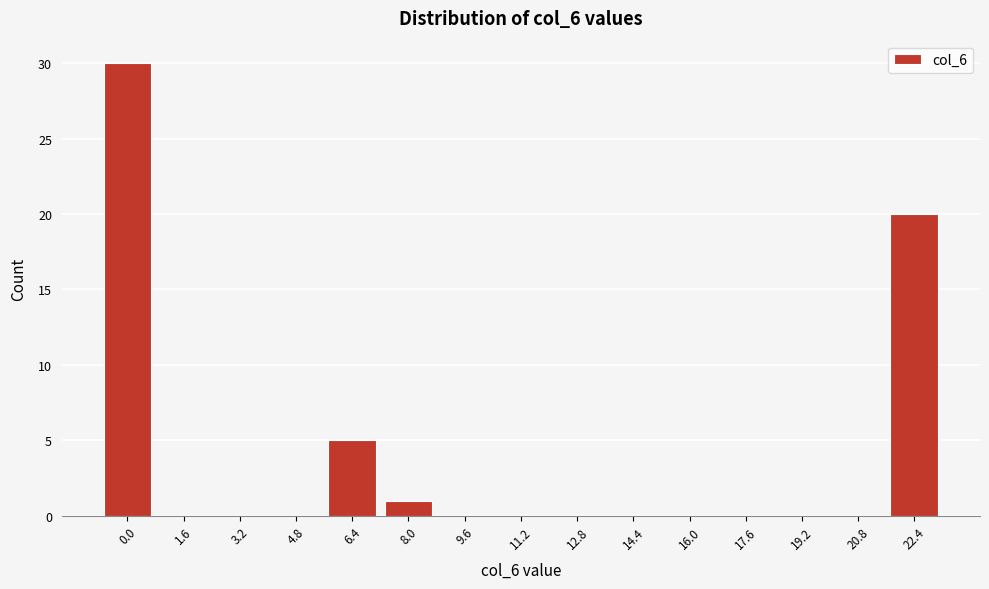

Reading left to right, what are all the values shown in this chart?

0.0=30	1.6=0	3.2=0	4.8=0	6.4=5	8.0=1	9.6=0	11.2=0	12.8=0	14.4=0	16.0=0	17.6=0	19.2=0	20.8=0	22.4=20